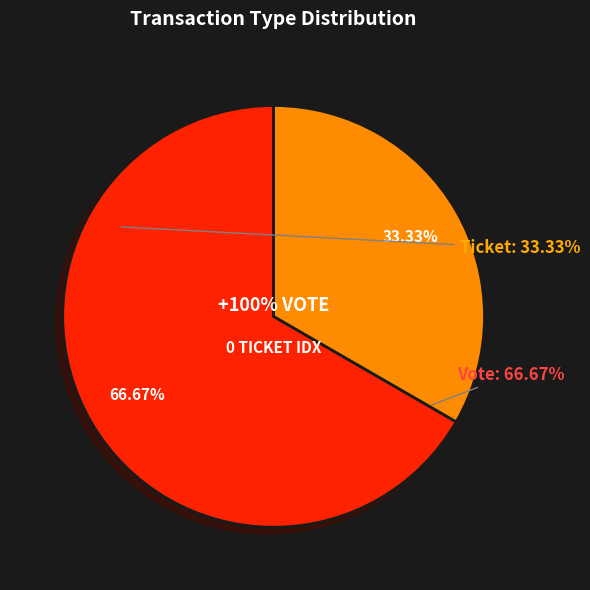

What is the largest slice in the pie chart?

Vote